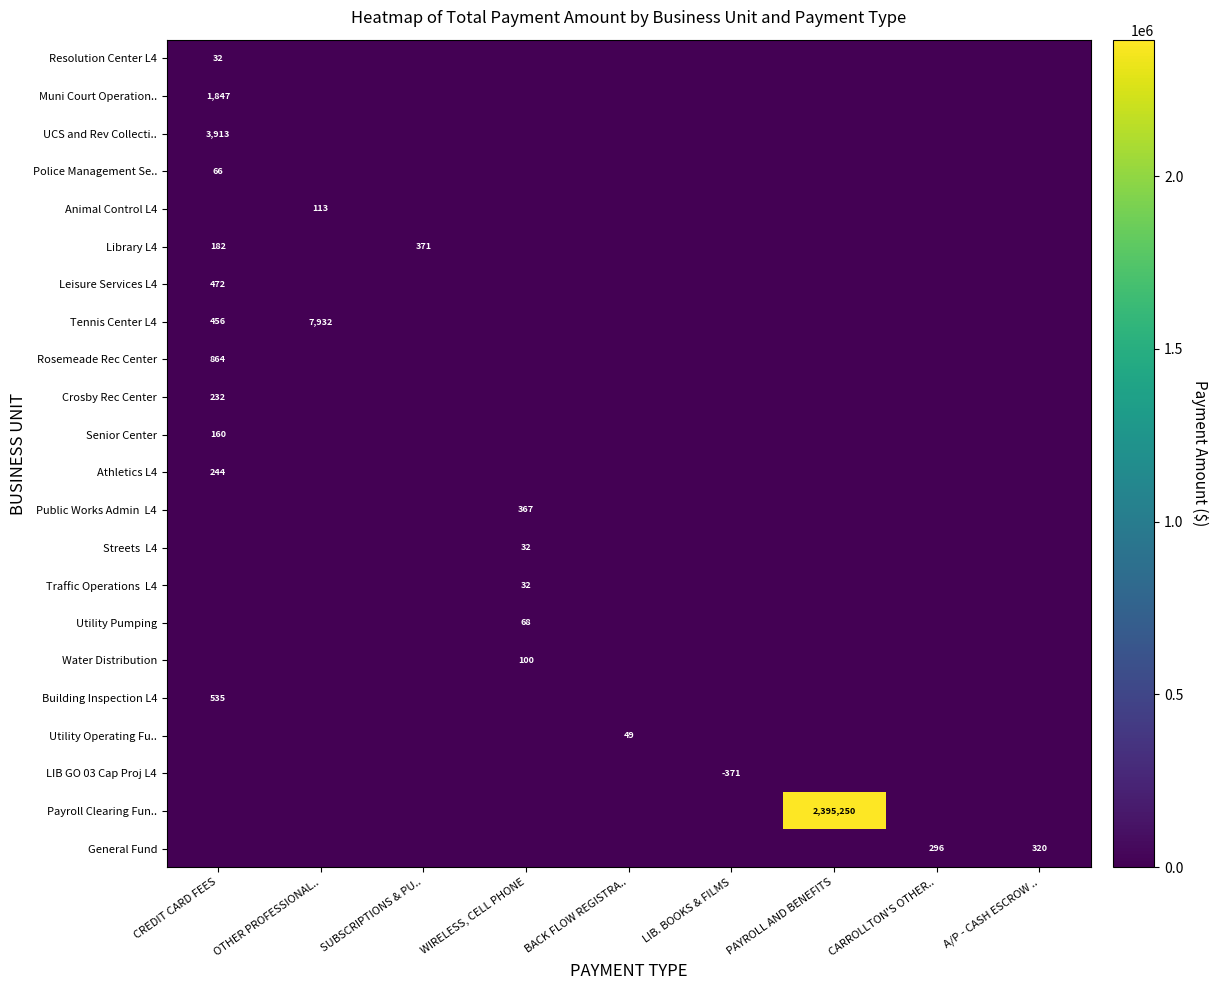

Is the value of Library L4 at SUBSCRIPTIONS & PU.. greater than the value of Utility Operating Fu.. at BACK FLOW REGISTRA..?

Yes